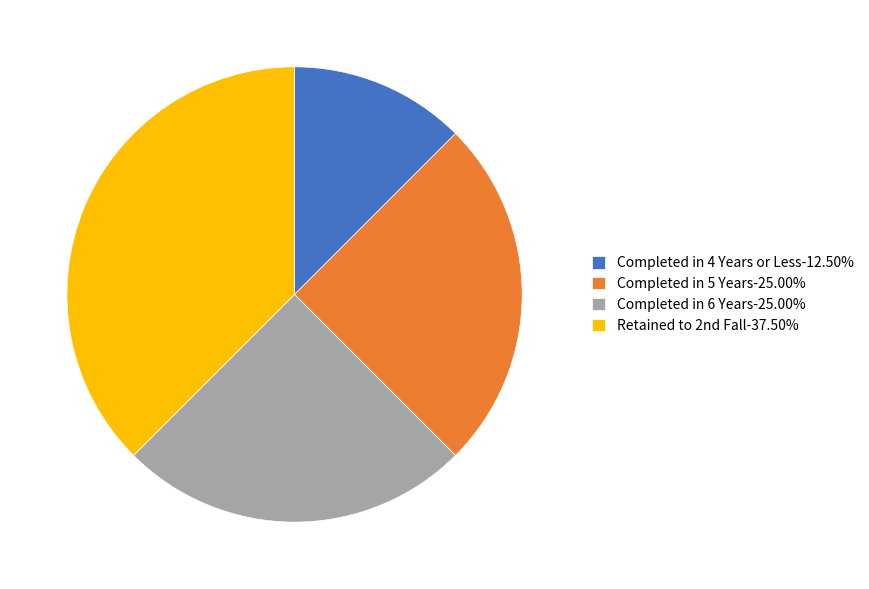

What is the smallest slice in the pie chart?

Completed in 4 Years or Less